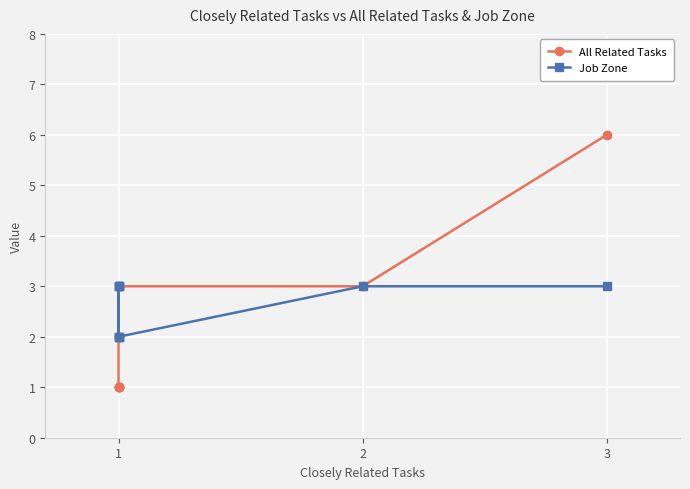

The All Related Tasks series shows 1 at 1. True or false?

False